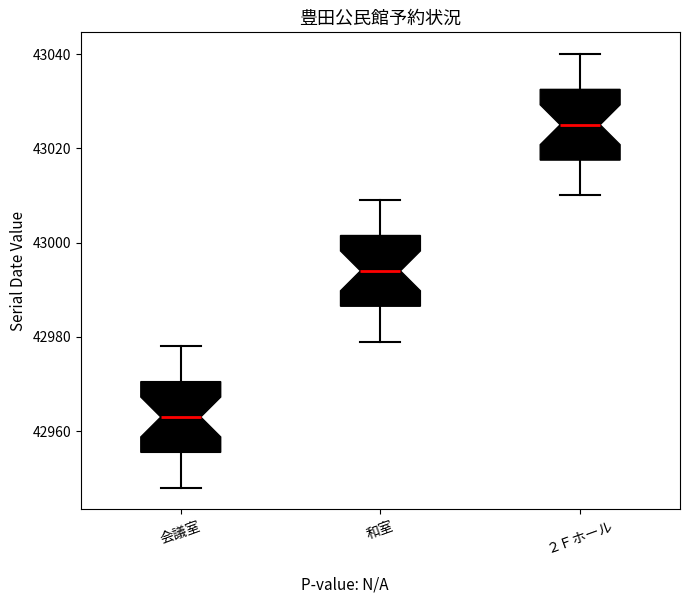

Which box's median line is the lowest?

会議室